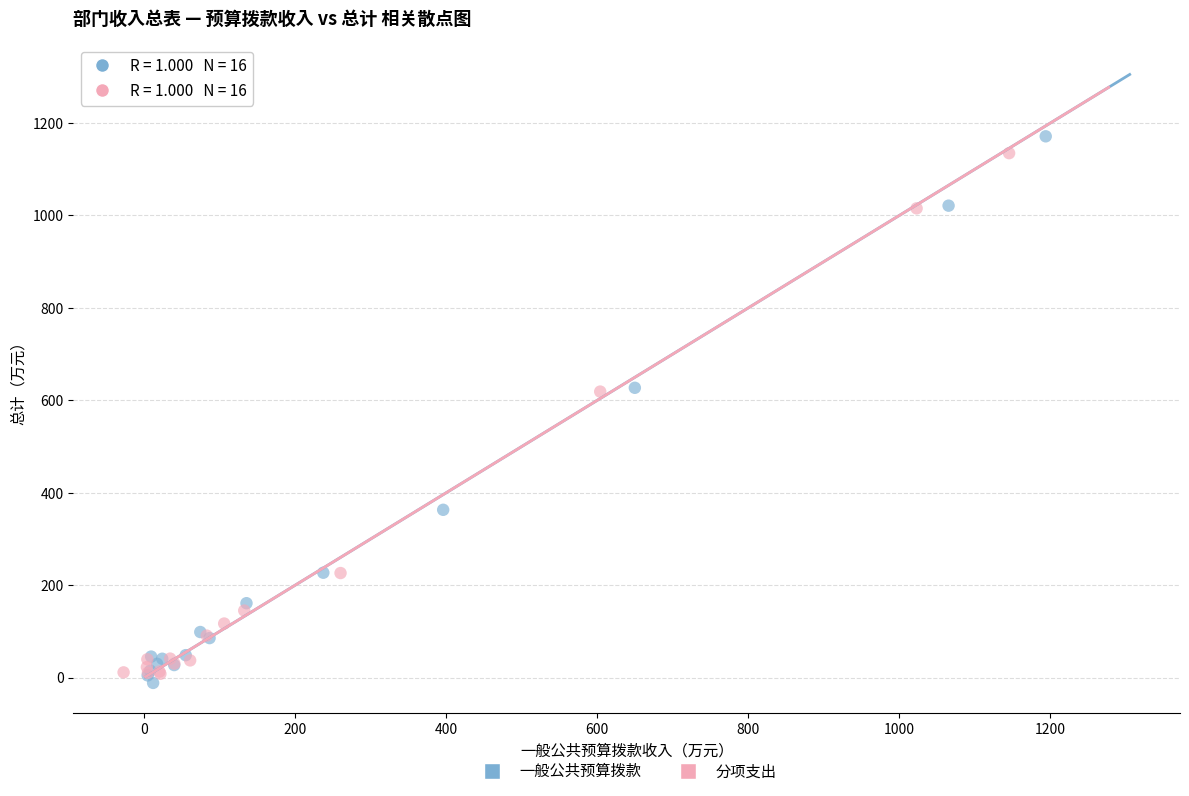

What are all the series names shown in the legend?

一般公共预算拨款, 分项支出